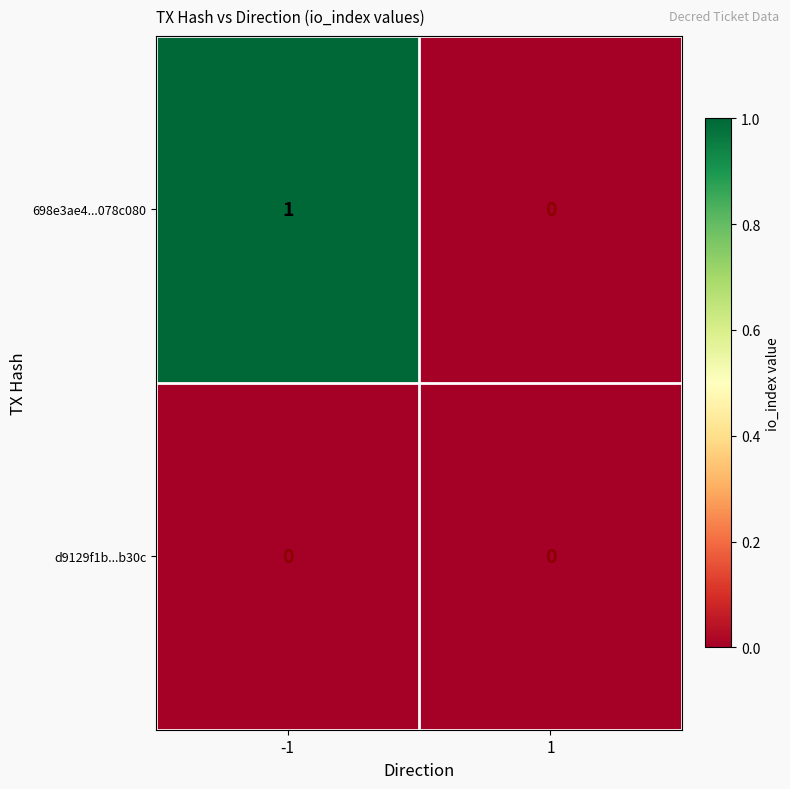

Is the value of 698e3ae4...078c080 at -1 greater than the value of d9129f1b...b30c at -1?

Yes